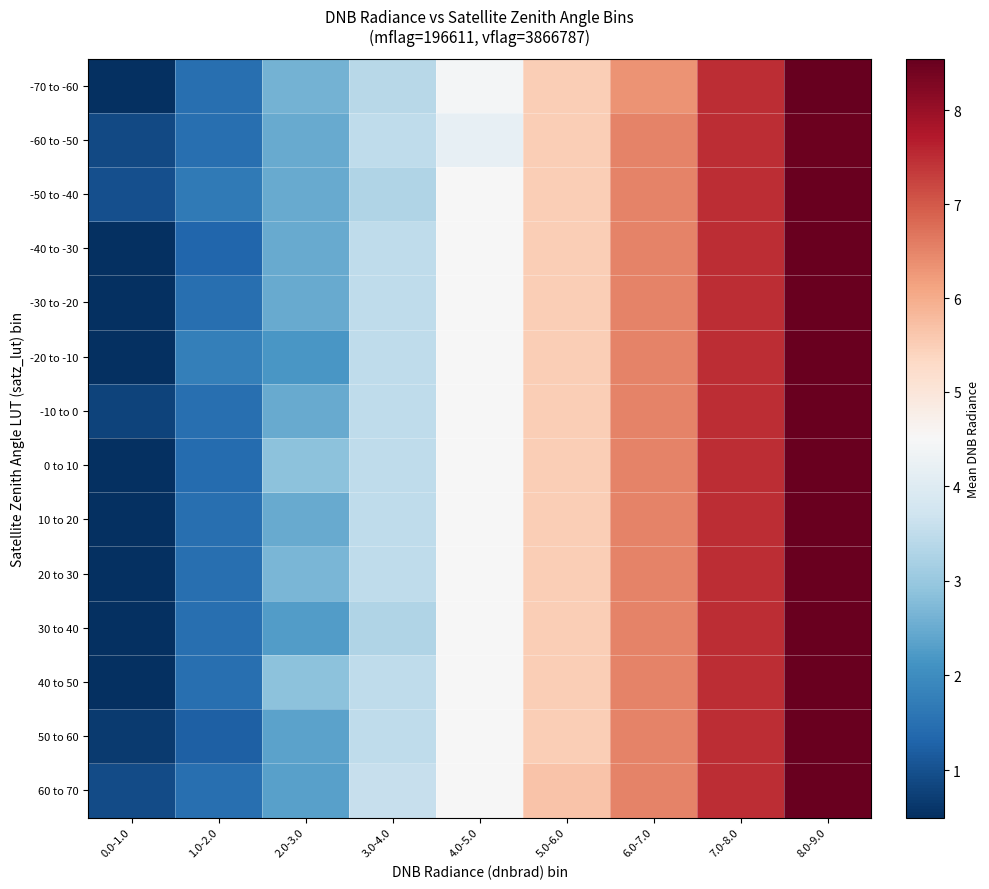

List the series in order of their peak value, lowest first.

-60 to -50, -50 to -40, -40 to -30, -30 to -20, -20 to -10, -10 to 0, 0 to 10, 10 to 20, 20 to 30, 30 to 40, 40 to 50, 50 to 60, 60 to 70, -70 to -60